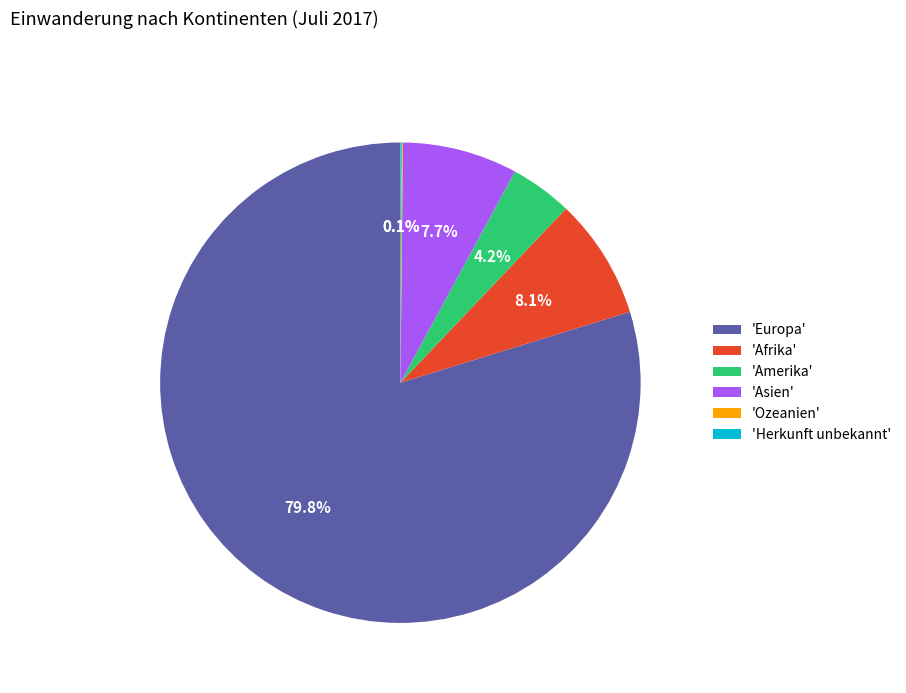

What is the majority slice?

'Europa'